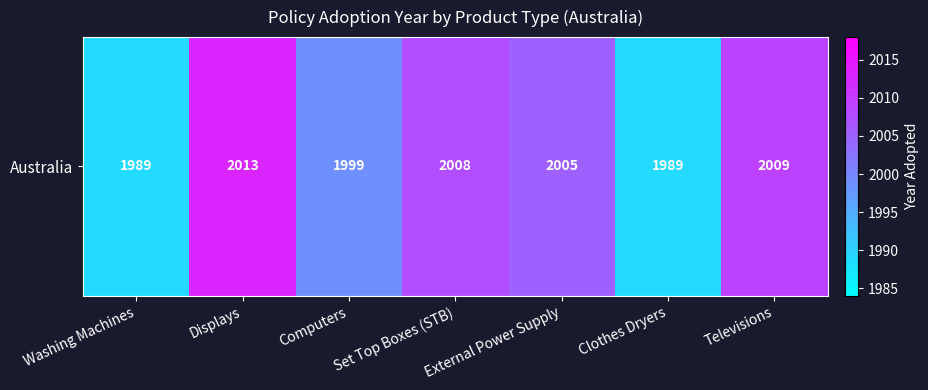

Where does the data first go above 2005?

Displays